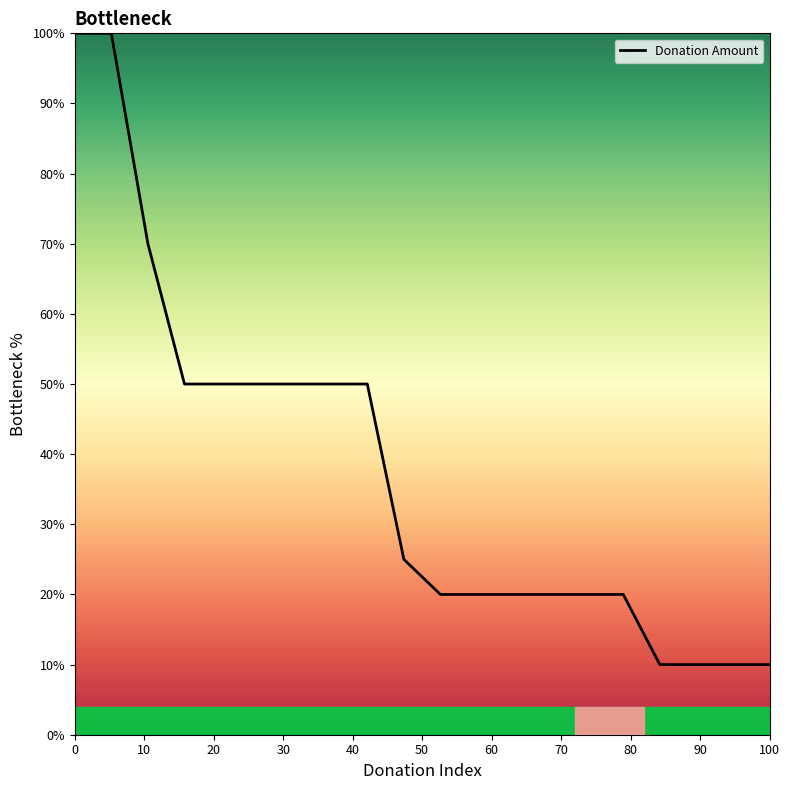

What is the difference between the maximum and minimum values?

90